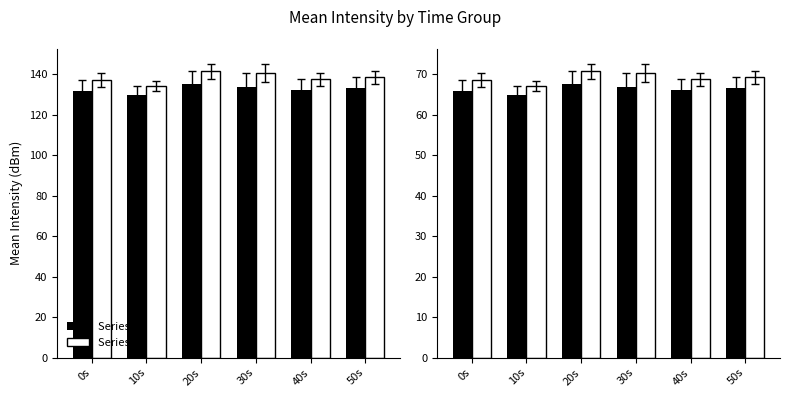

At which category is the sum across all series the highest?

20s